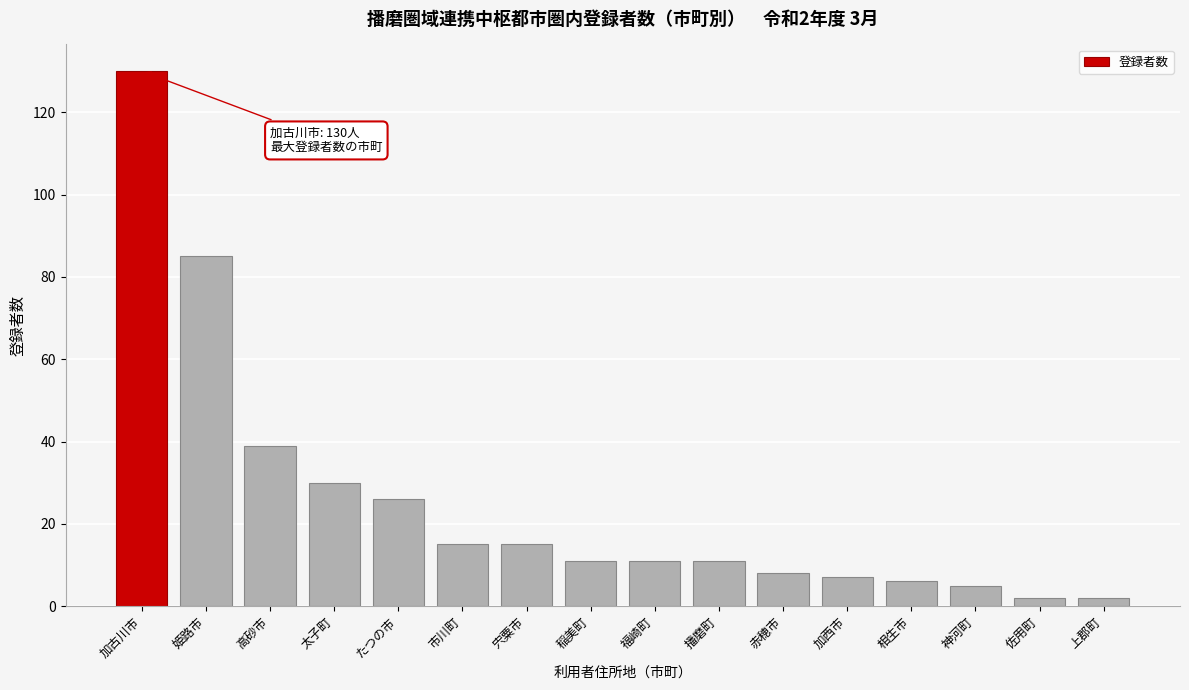

Reading right to left, what are all the values shown in this chart?

上郡町=2	佐用町=2	神河町=5	相生市=6	加西市=7	赤穂市=8	播磨町=11	福崎町=11	稲美町=11	宍粟市=15	市川町=15	たつの市=26	太子町=30	高砂市=39	姫路市=85	加古川市=130